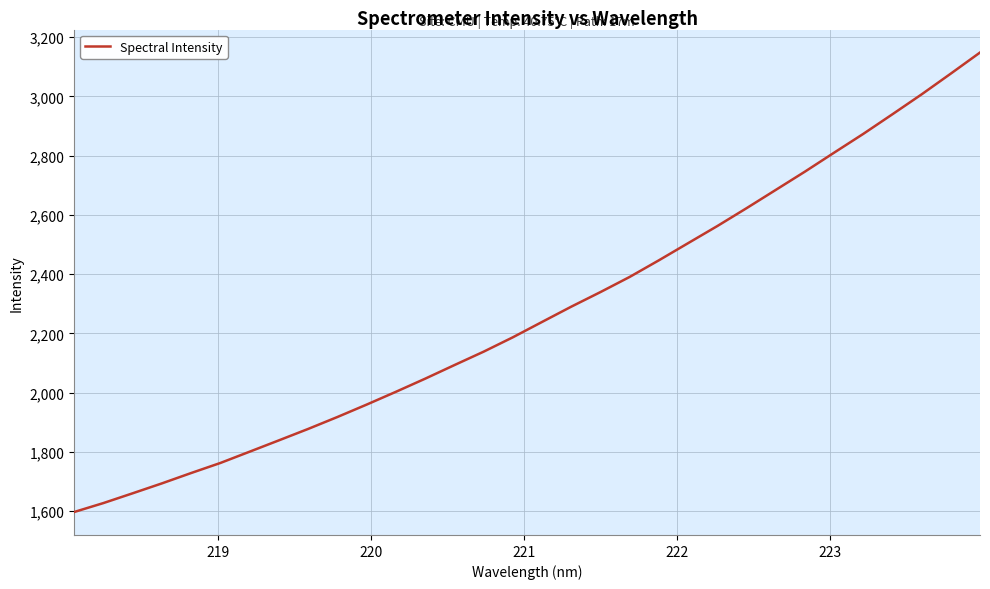

What is the minimum value shown in the chart?

1596.7